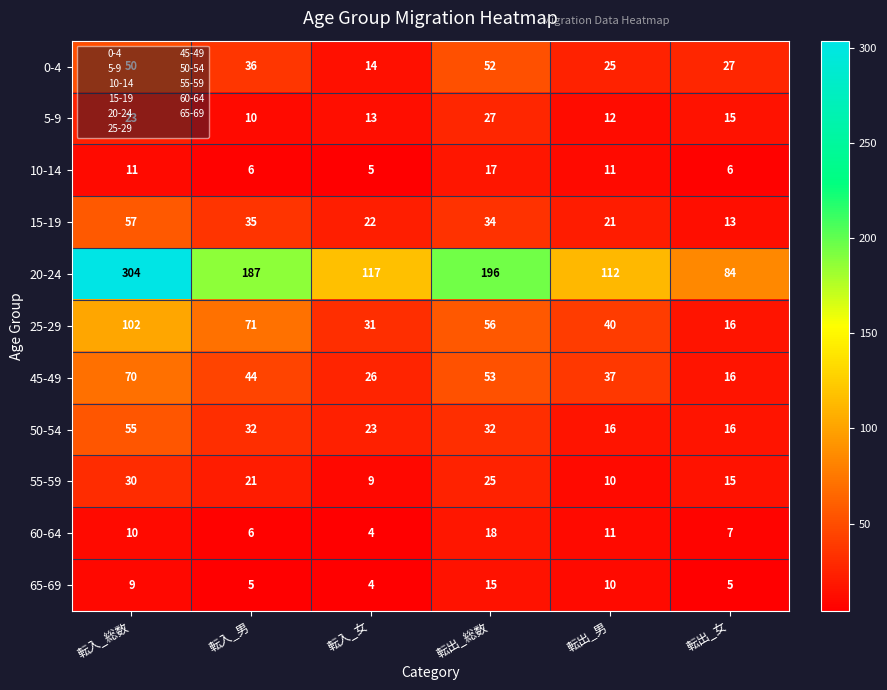

What is the sum of the 55-59 values at 転入_女 and 転出_総数?

34